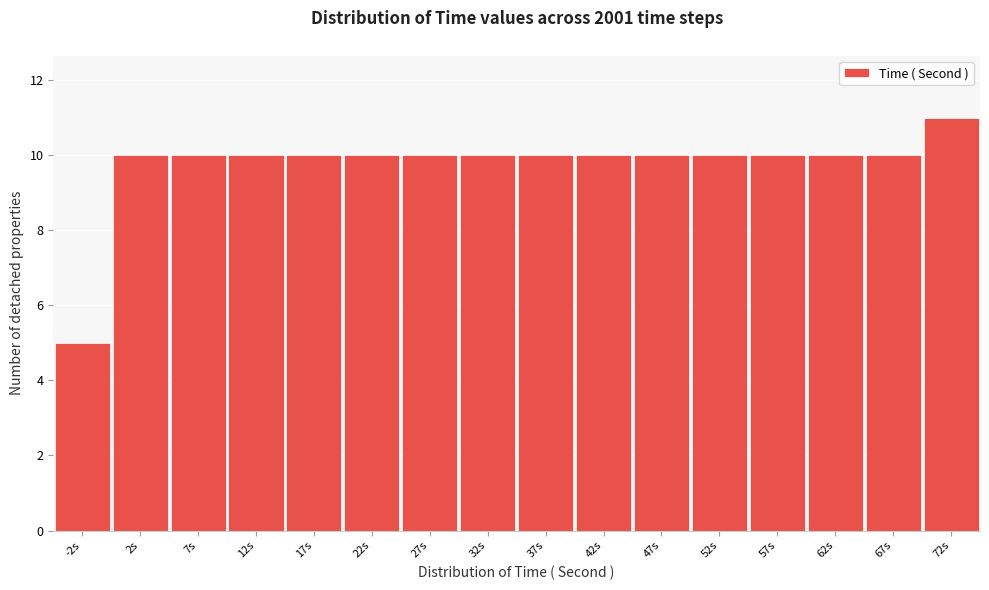

Reading left to right, what are all the values shown in this chart?

-2s=5	2s=10	7s=10	12s=10	17s=10	22s=10	27s=10	32s=10	37s=10	42s=10	47s=10	52s=10	57s=10	62s=10	67s=10	72s=11